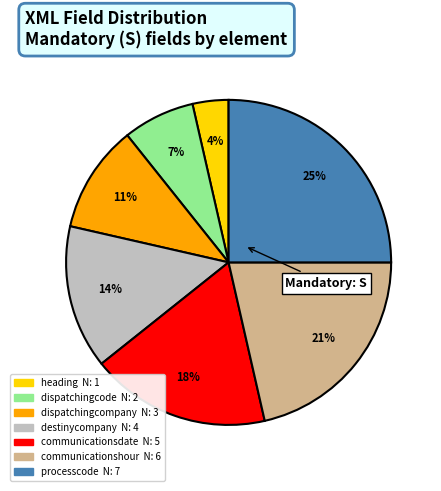

To the nearest percent, what portion does destinycompany represent?

14%